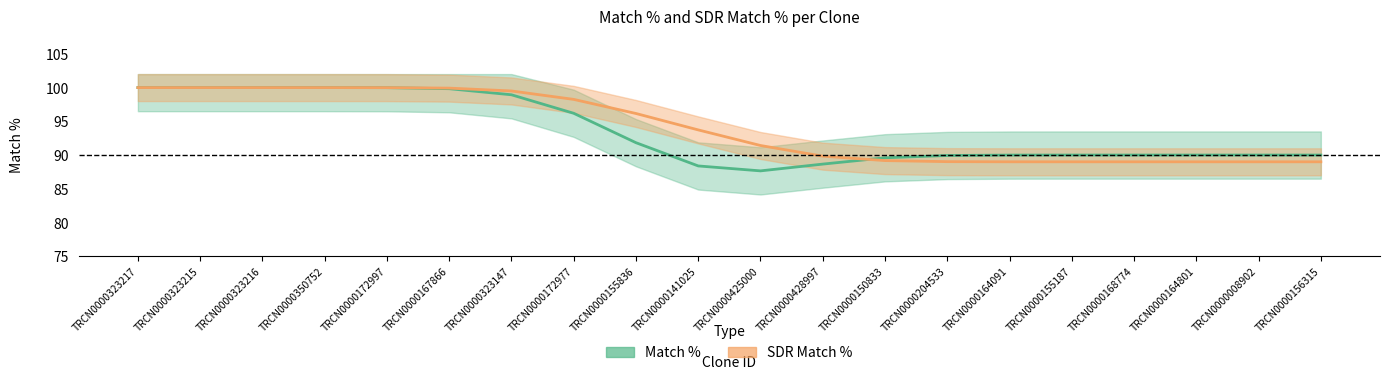

Where does the data first go above 93?

TRCN0000323217